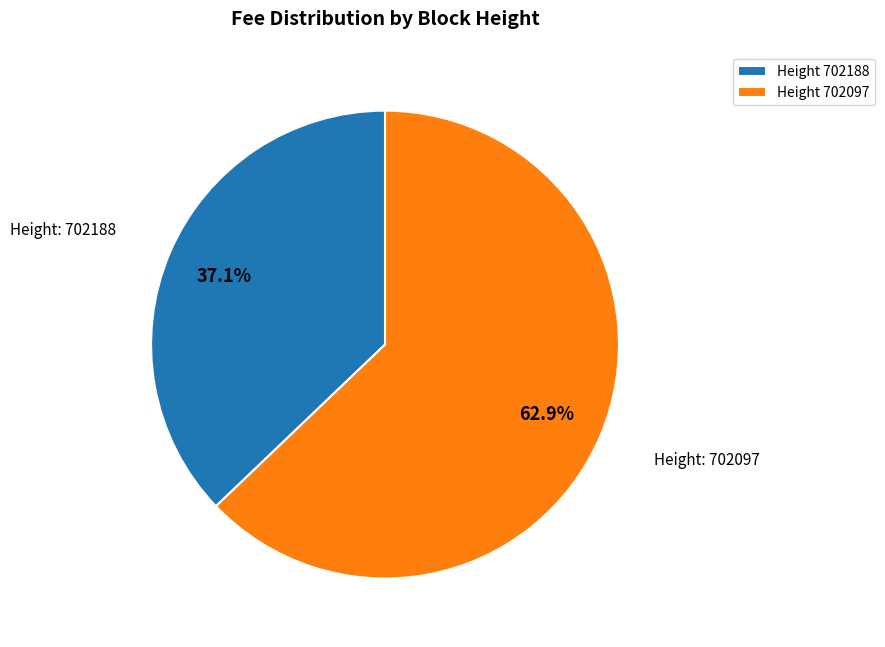

Which category accounts for the majority?

Height 702097